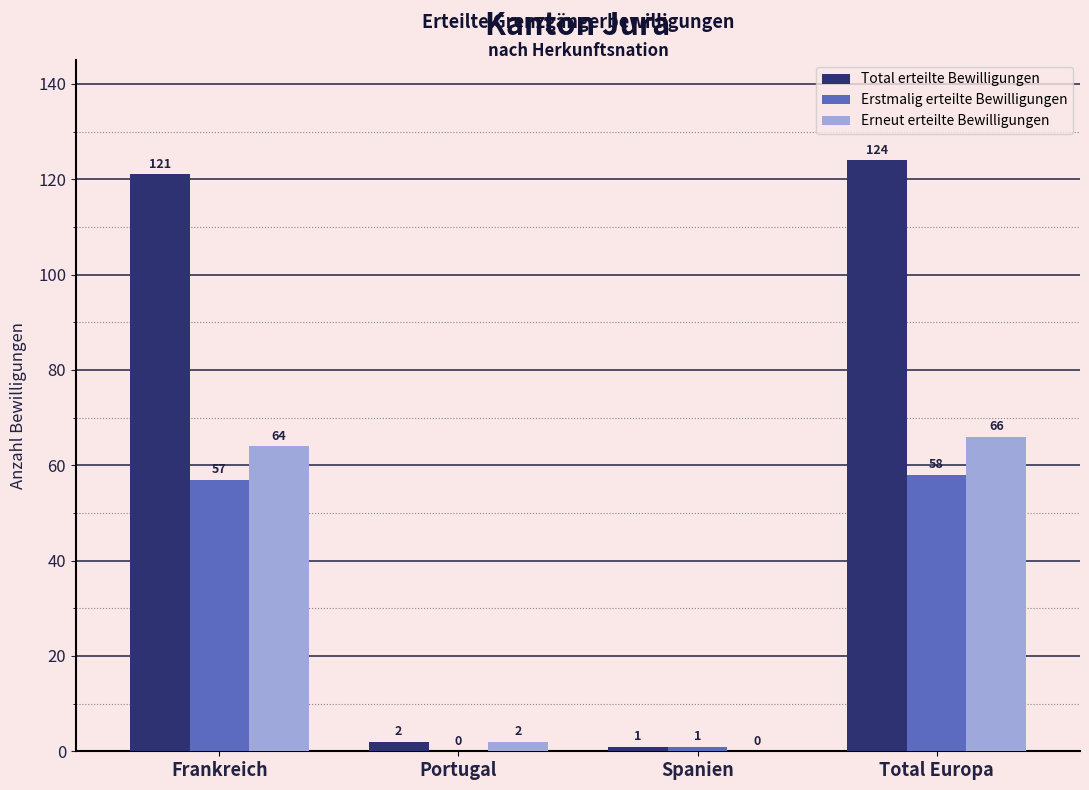

At which category does the chart reach its peak across all series?

Total Europa